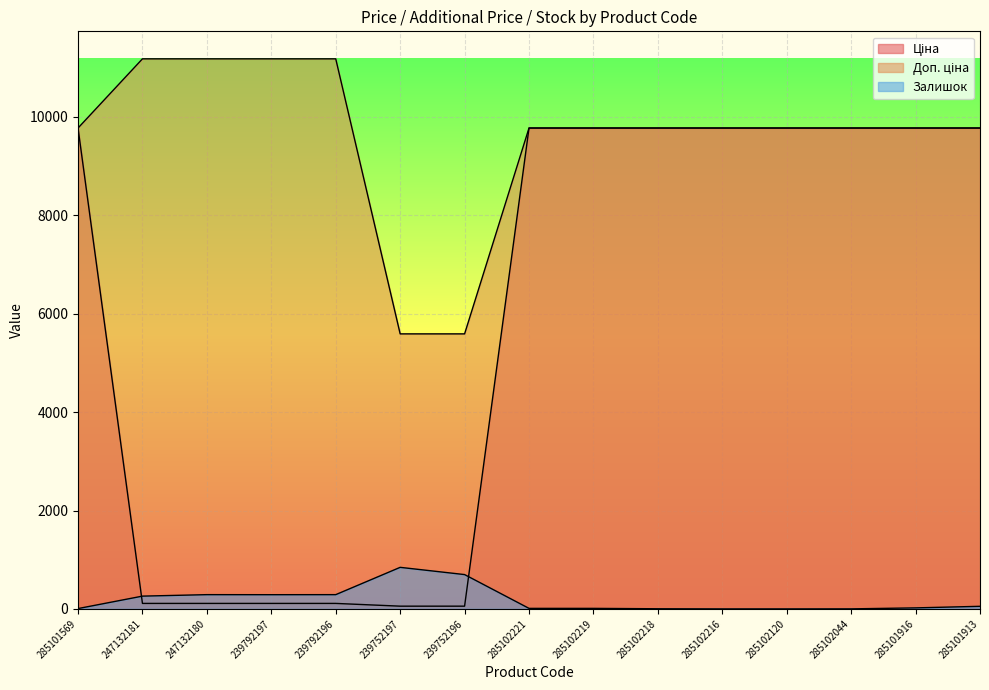

What is the label of the 15th point from the right?

285101569